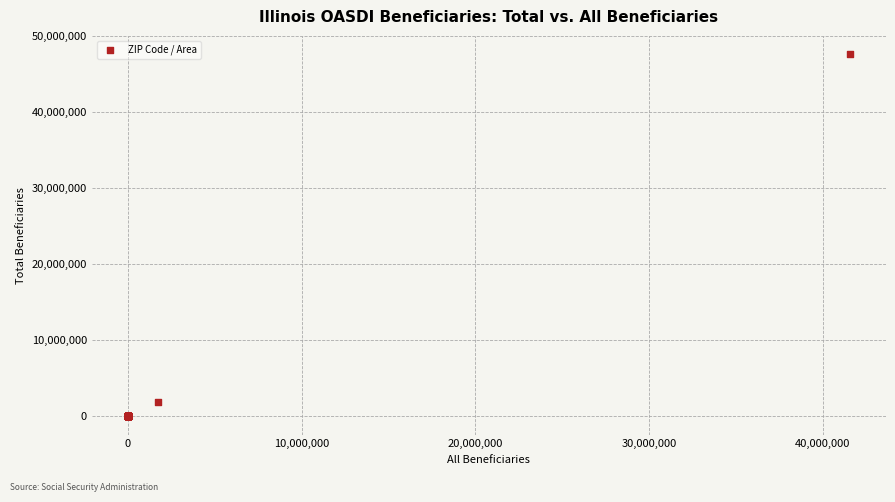

What Y value in the scatter plot is closest to 23843856?

1879051